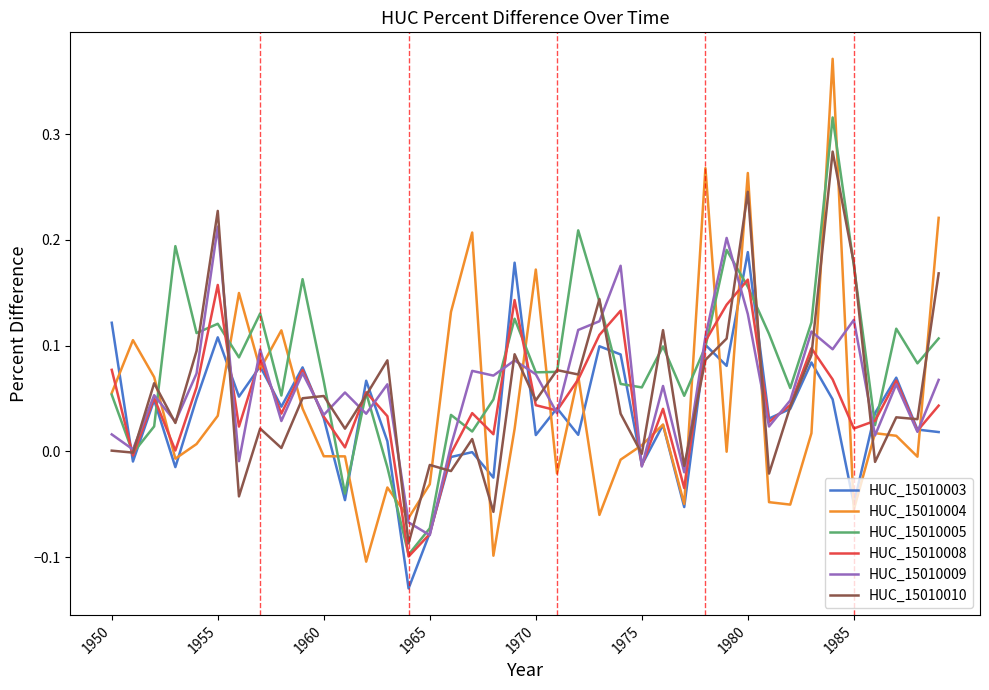

Which series has the largest range (max minus min)?

HUC_15010004